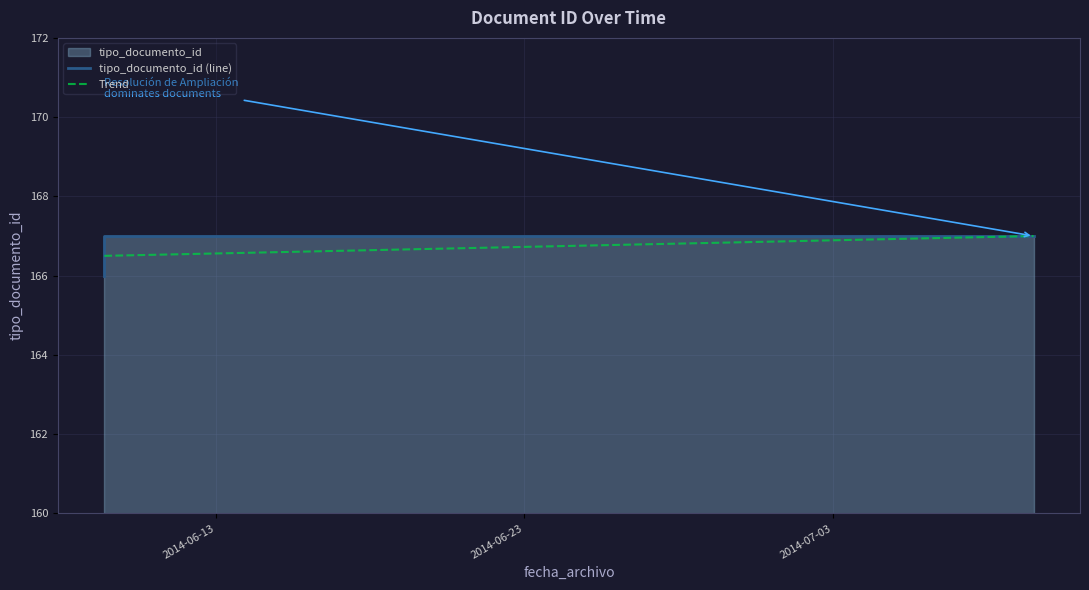

At which label is the value closest to 166?

2014-06-09 09:15:40